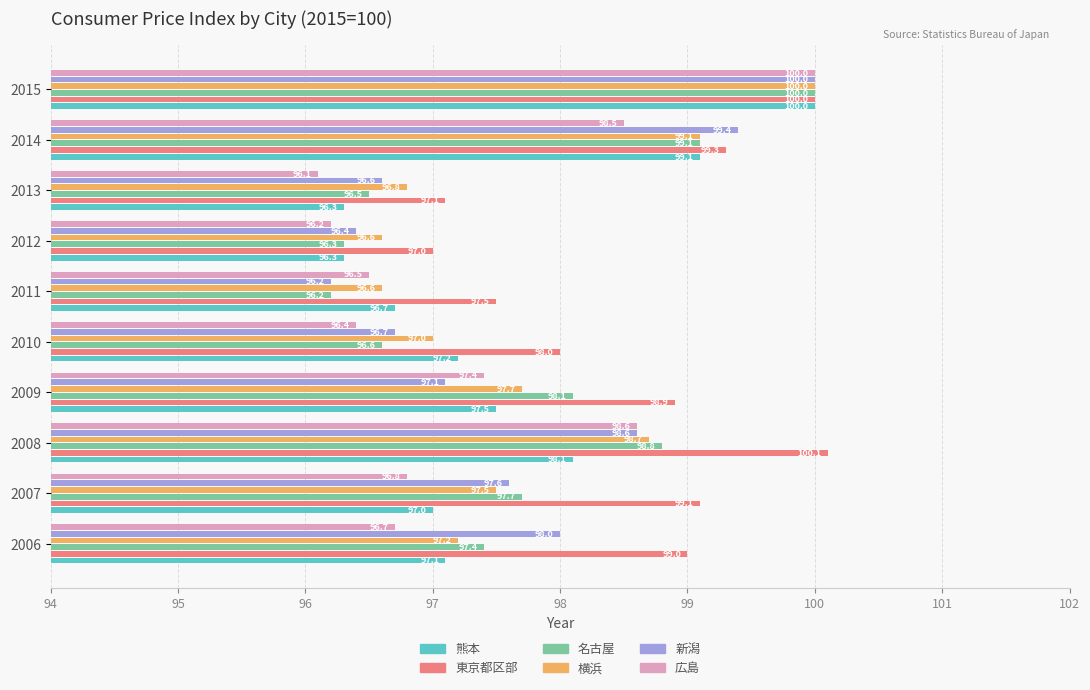

What is the spread (max minus min) of values at 2012?

0.8